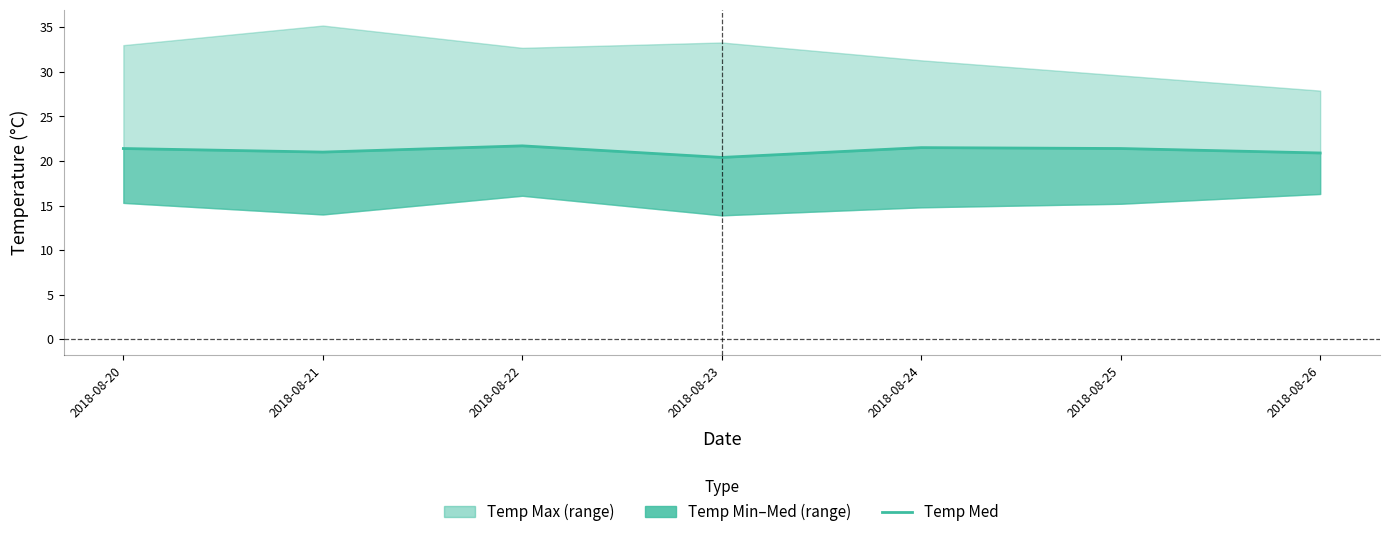

What is the ratio of the value at 2018-08-26 to the value at 2018-08-22?

1.0